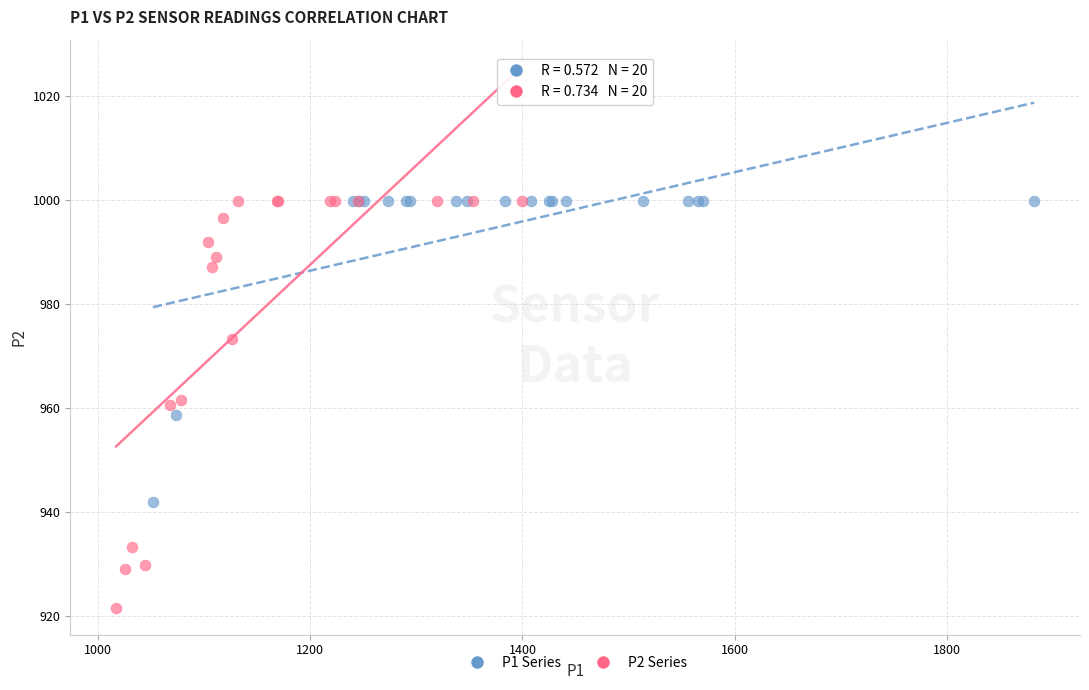

Which series has the largest Y range (max minus min)?

P2 Series